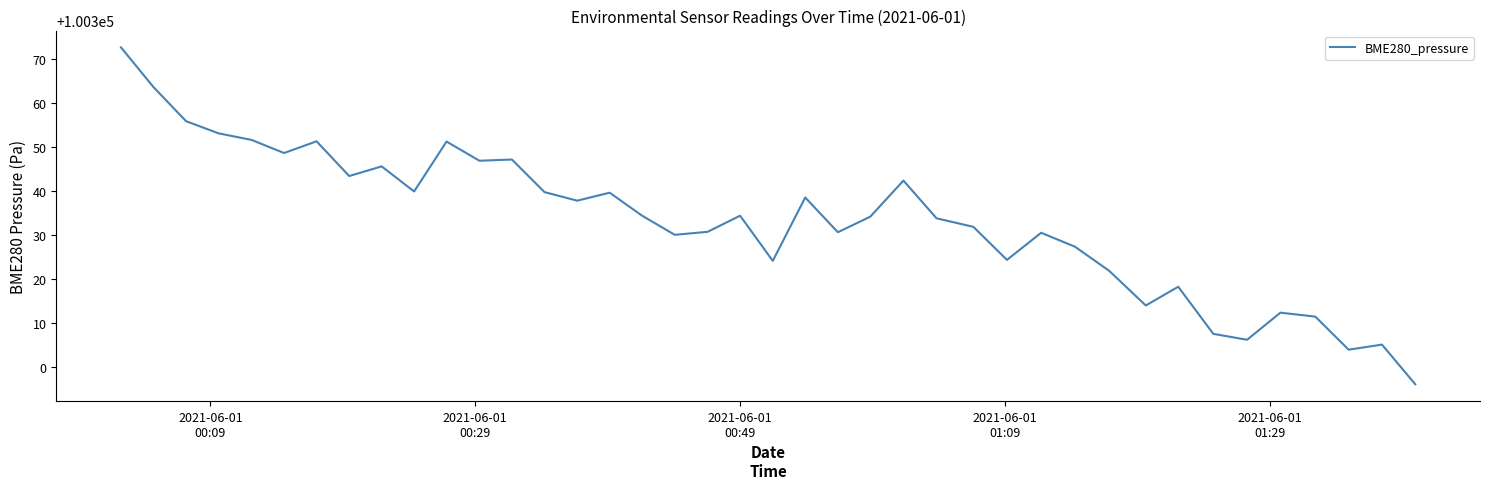

Does the chart display data point markers on the line(s)?

No